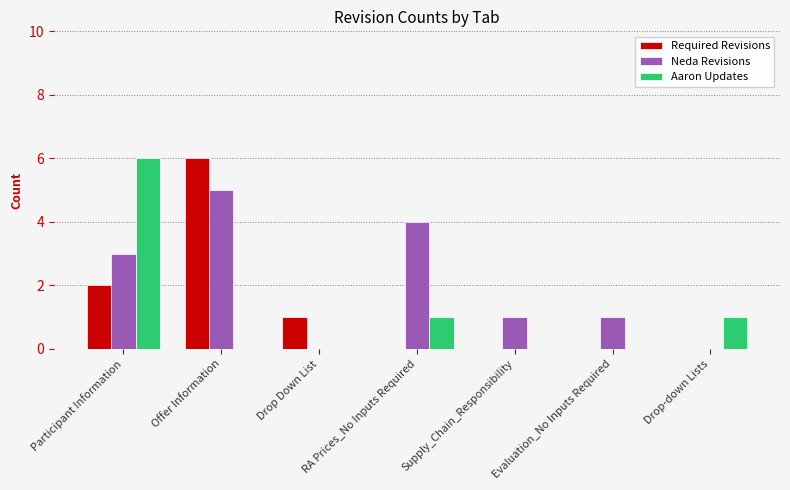

Are the bars grouped side by side (vs. stacked)?

Yes